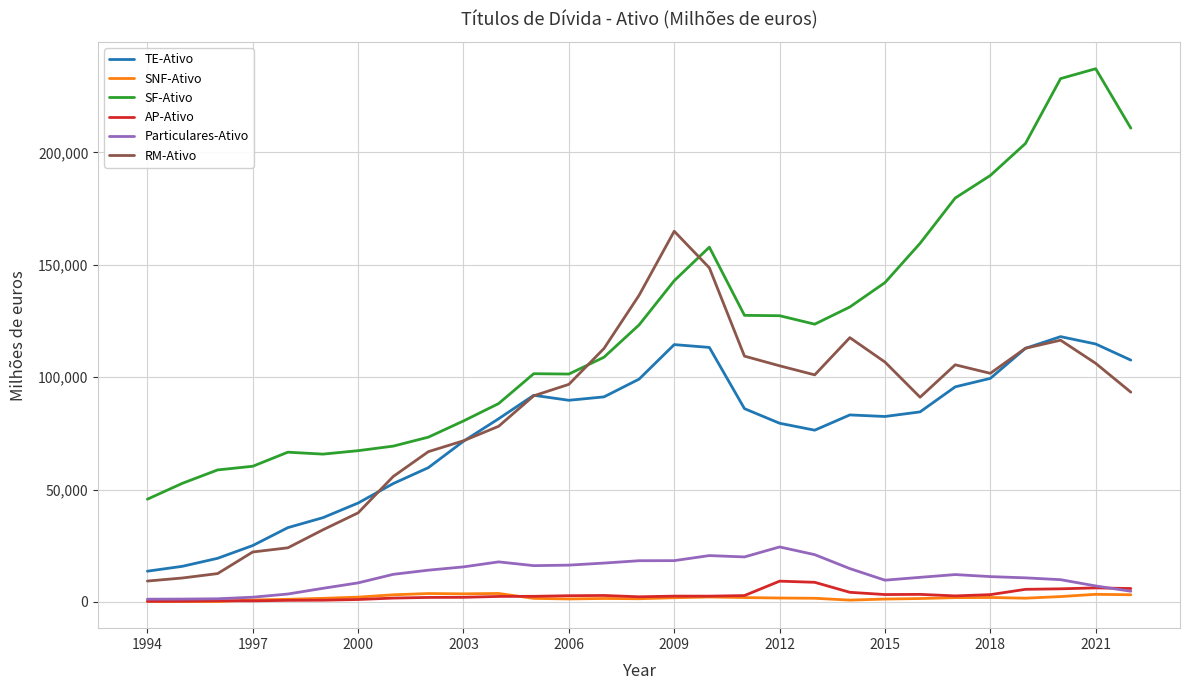

True or false: AP-Ativo and TE-Ativo intersect in this chart.

False